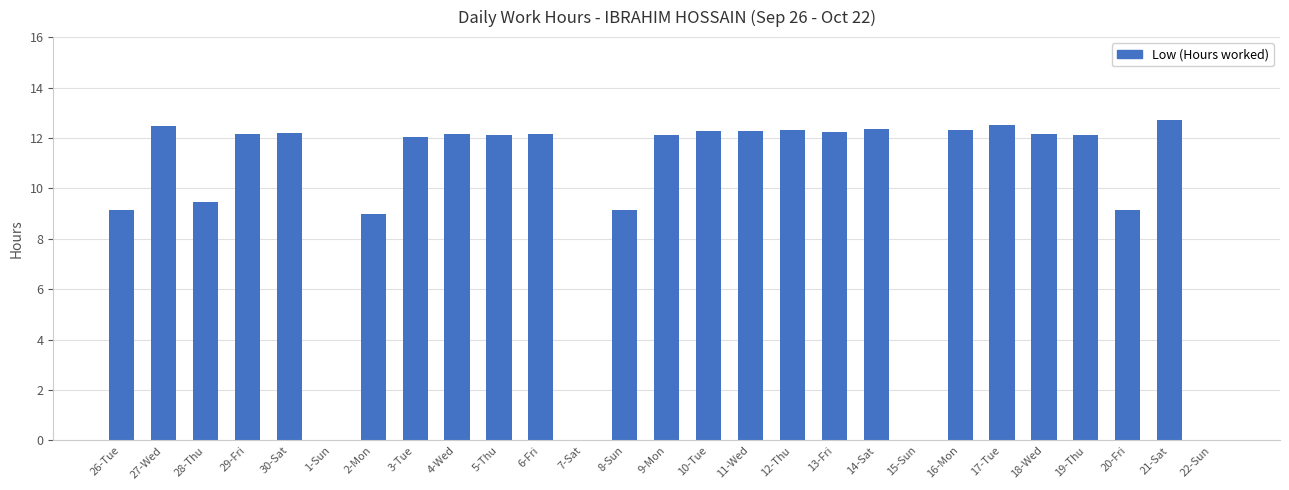

Which has a higher value, 14-Sat or 8-Sun?

14-Sat